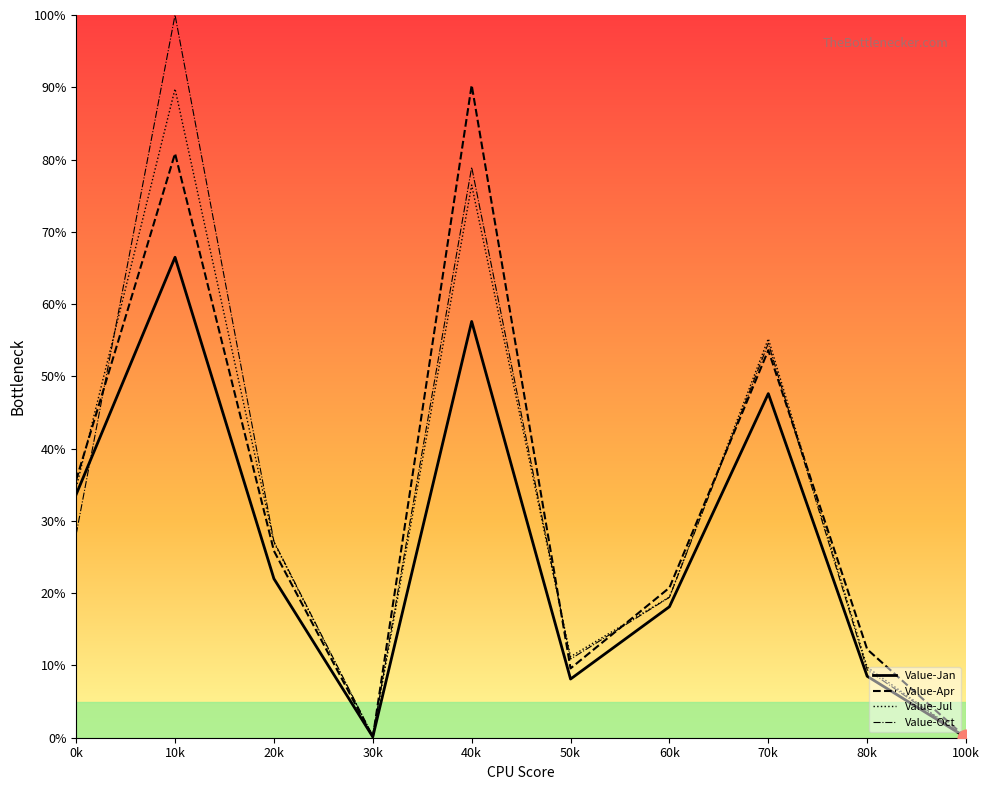

At which category is the sum across all series the highest?

10k